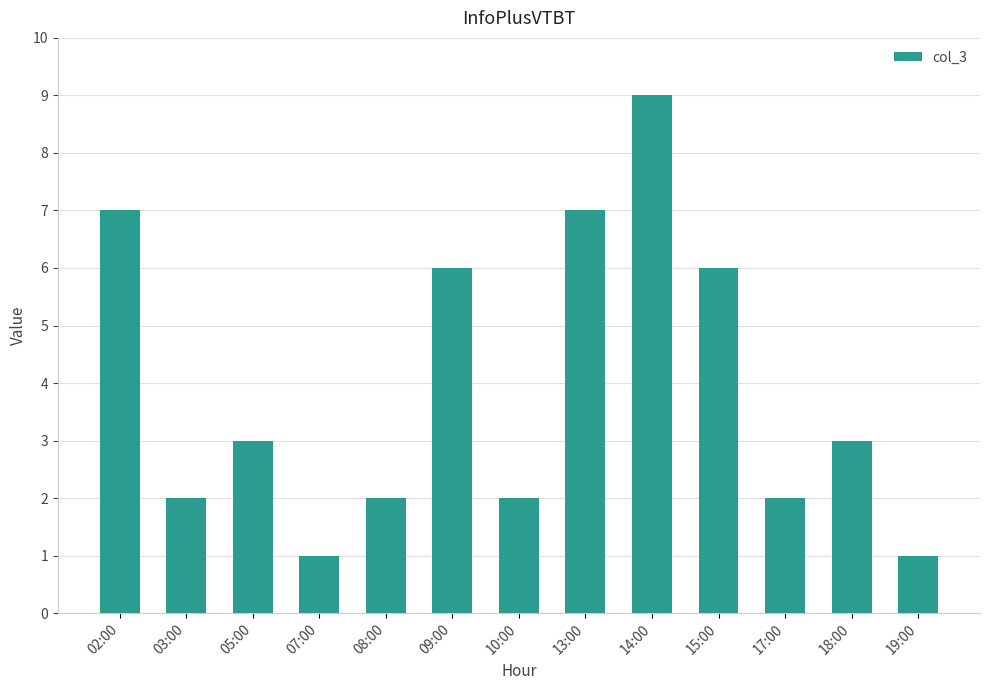

Approximately how many times larger is the value at 08:00 compared to 03:00?

1.0